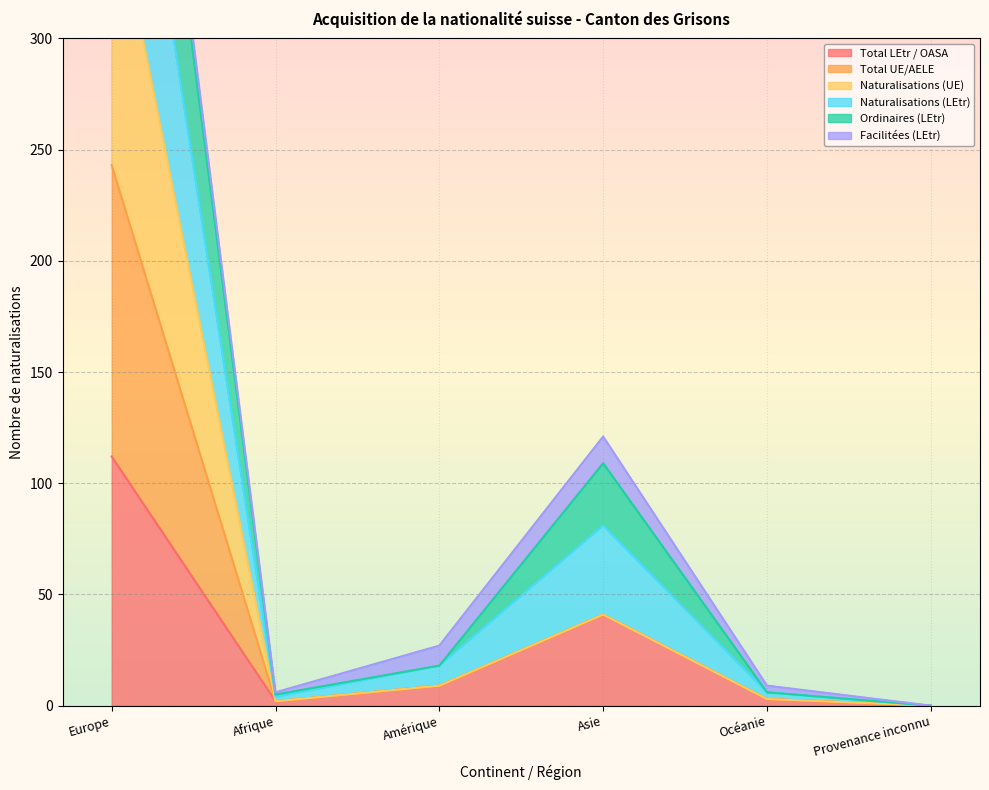

The Total LEtr / OASA series shows 5 at Amérique. True or false?

False